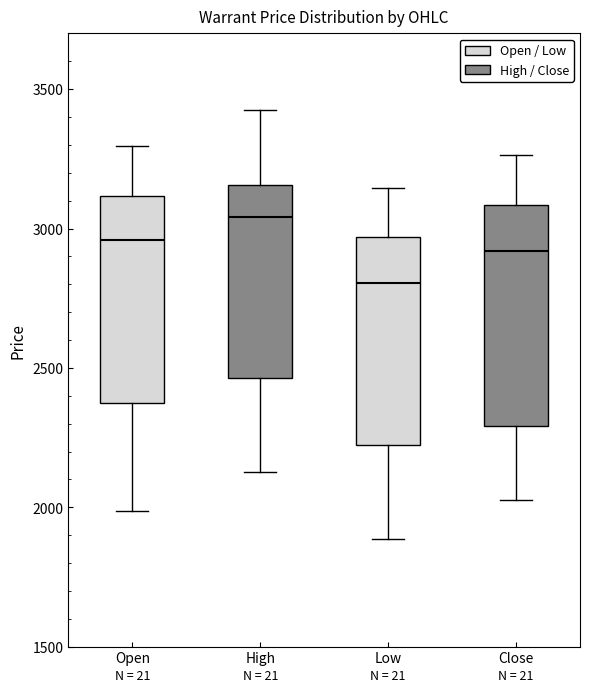

Where does the upper whisker of the box for Low end on the y-axis? The values are not printed on the chart, so give them approximately, as read against the axis.

3150